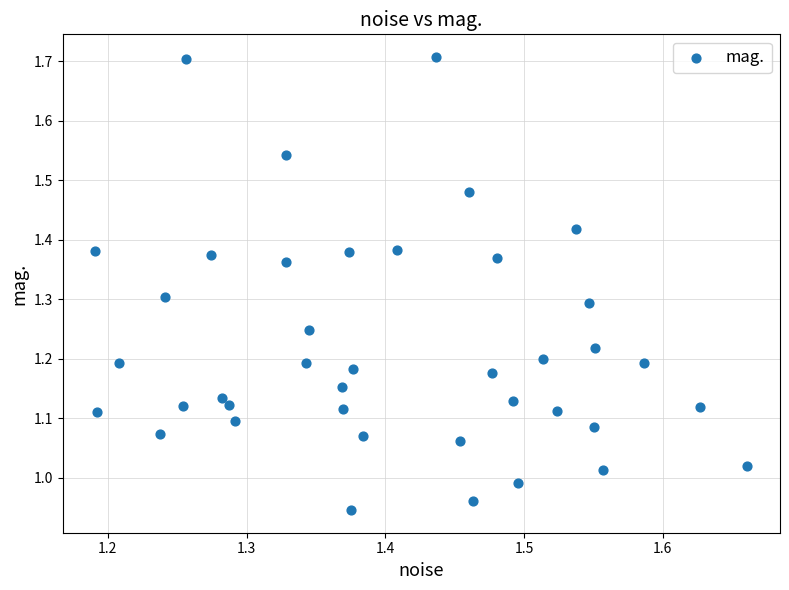

What is the range of Y values (max minus min)?

0.8